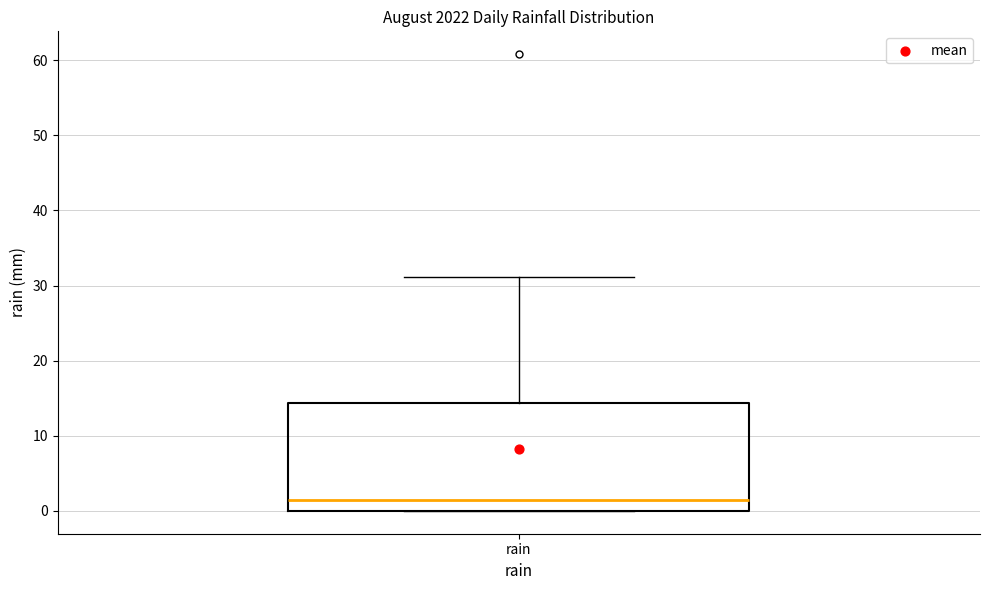

Read this box plot against the y-axis: the position of the median line, the range covered by the box, and the ends of both whiskers. The values are not printed on the chart, so give them approximately, as read against the axis.

median 1, box 0 to 14, whiskers 0 to 31